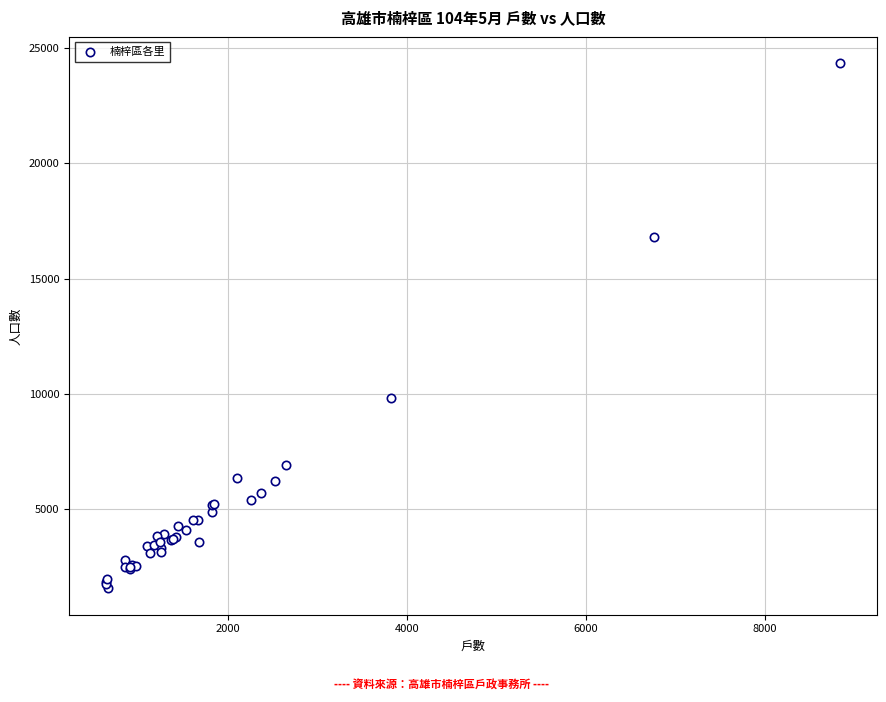

What Y value in the scatter plot is closest to 12951?

9829